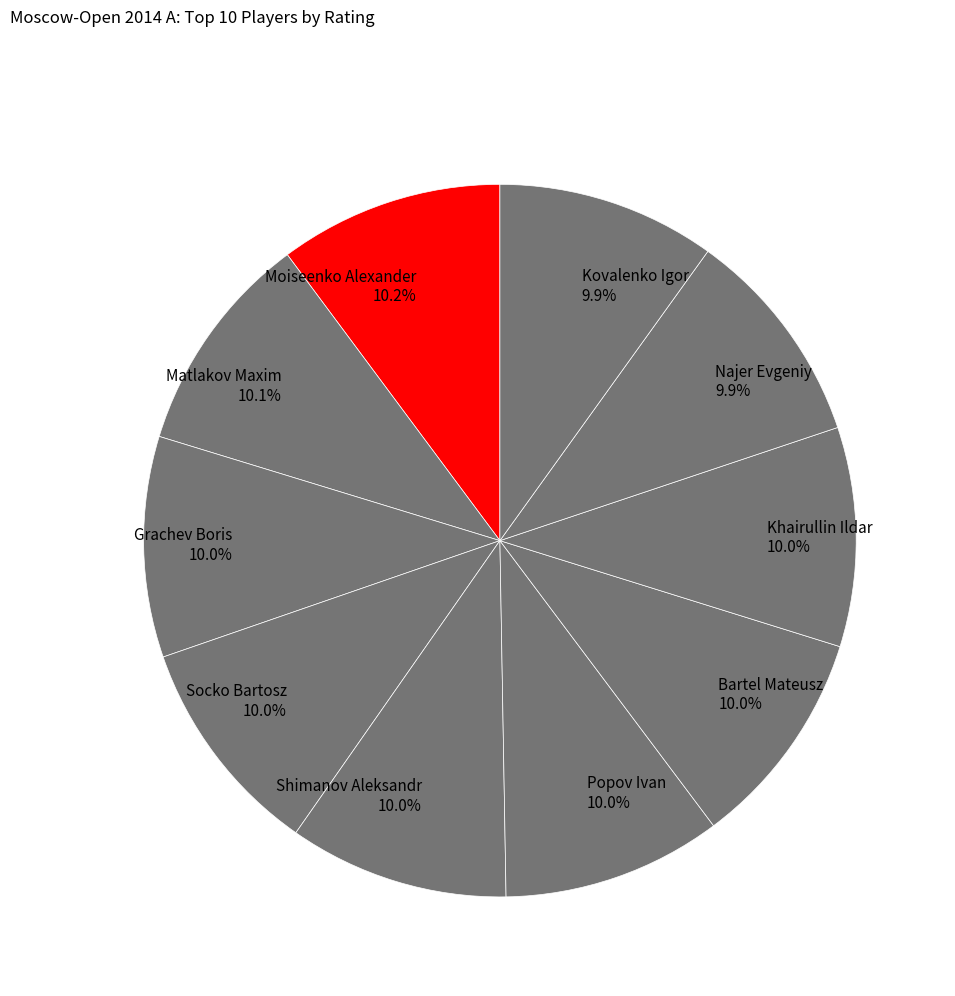

What portion of the pie excludes Matlakov Maxim 10.1%?

89.9%